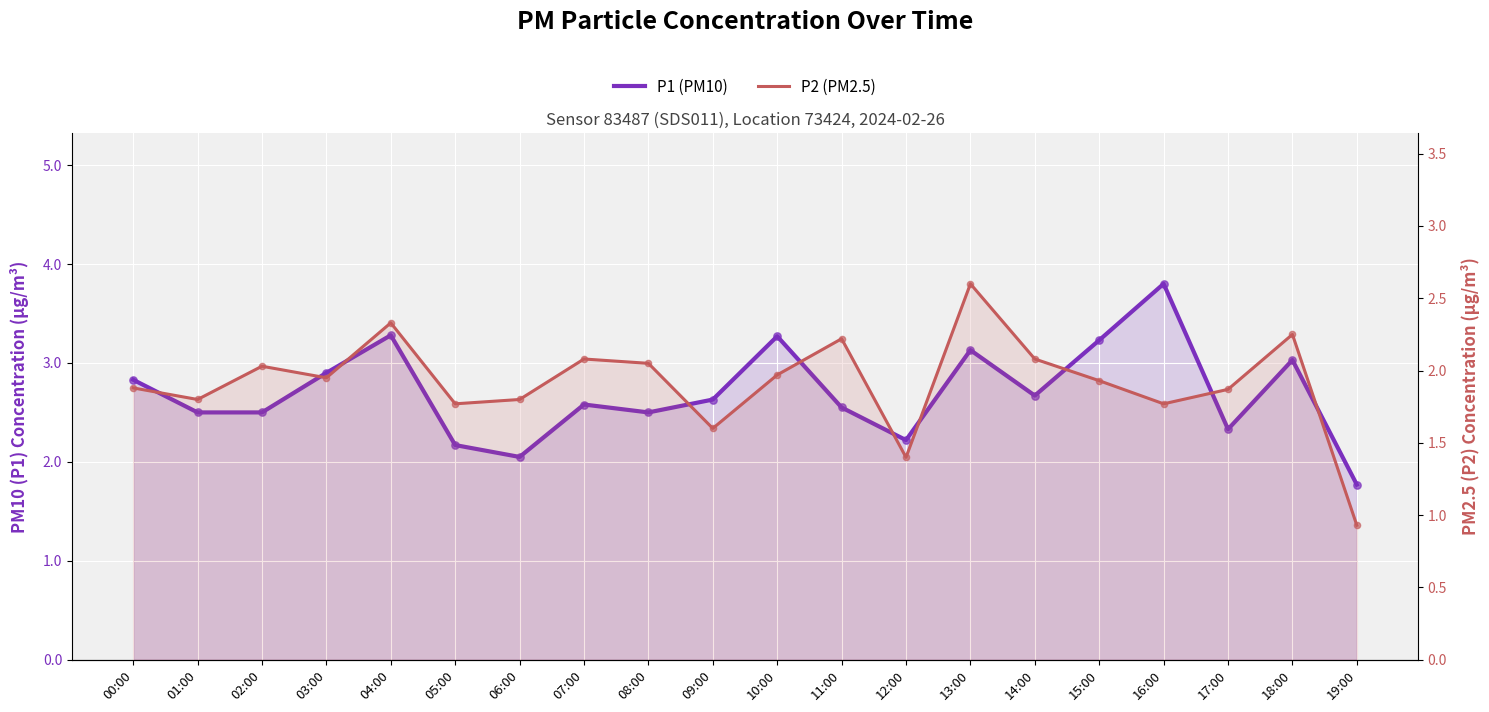

At how many categories does at least one series exceed 2?

19